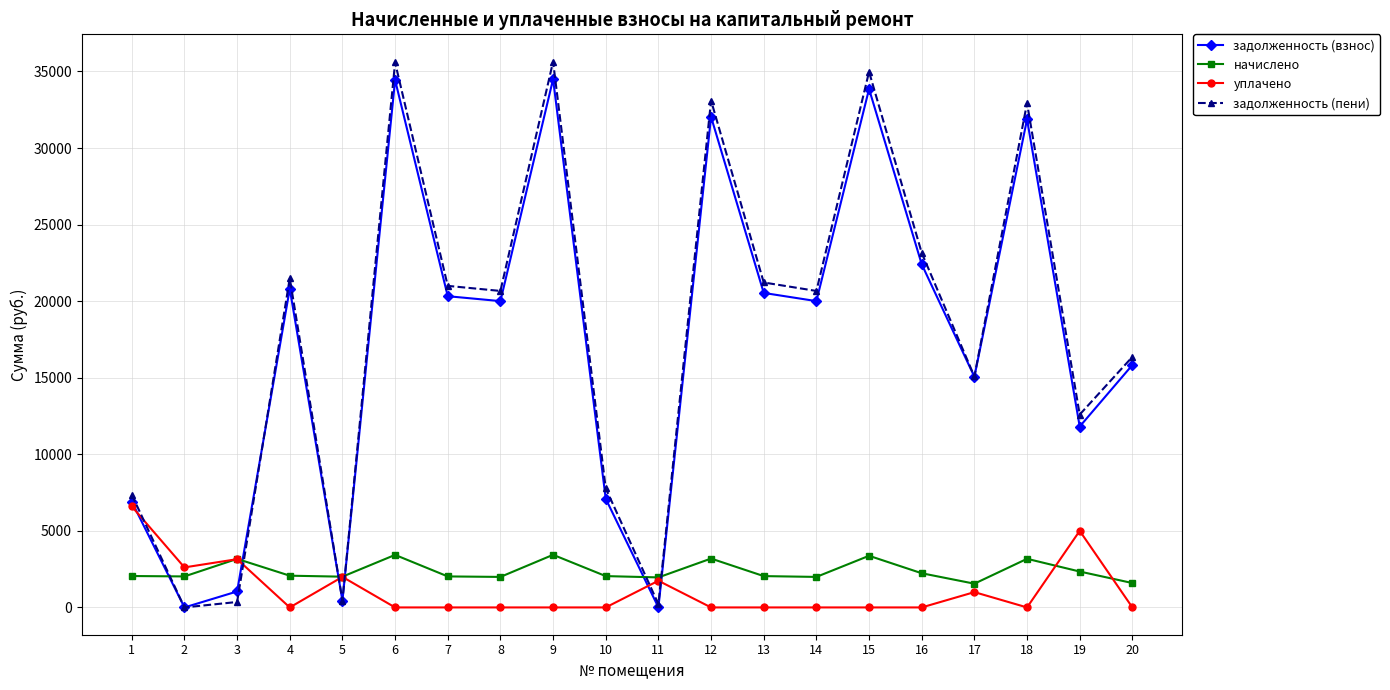

How many distinct data groups are displayed?

4